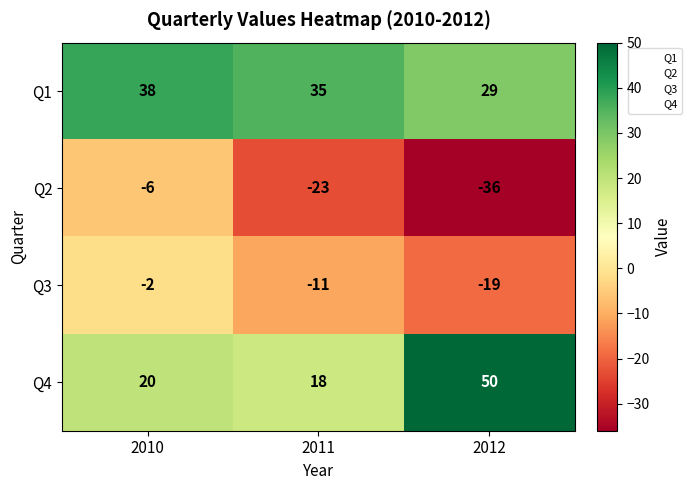

Reading left to right, extract all data points from this chart.

Q1: 2010=38	2011=35	2012=29
Q2: 2010=-6	2011=-23	2012=-36
Q3: 2010=-2	2011=-11	2012=-19
Q4: 2010=20	2011=18	2012=50